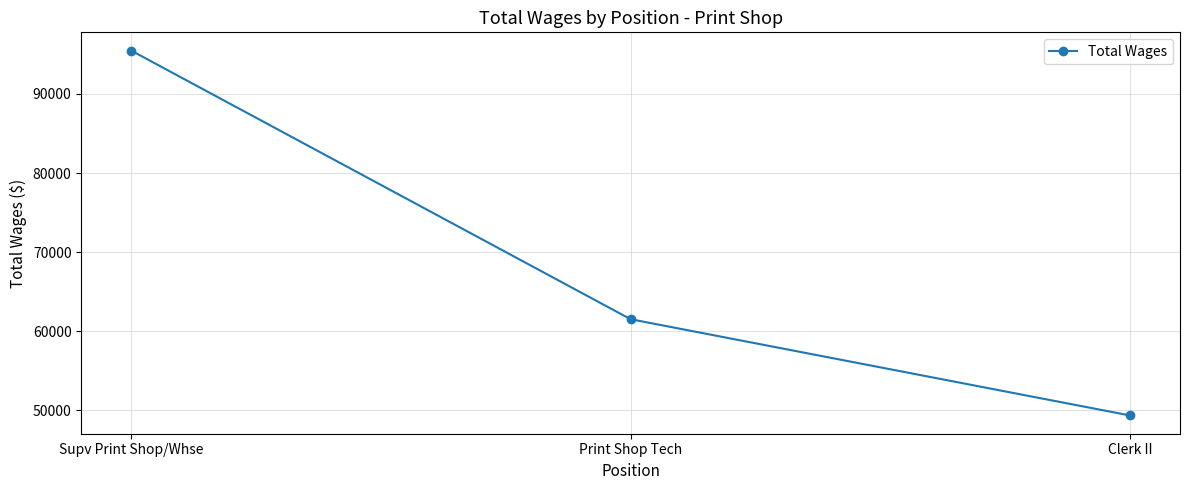

Which category has the lowest value across all series?

Clerk II